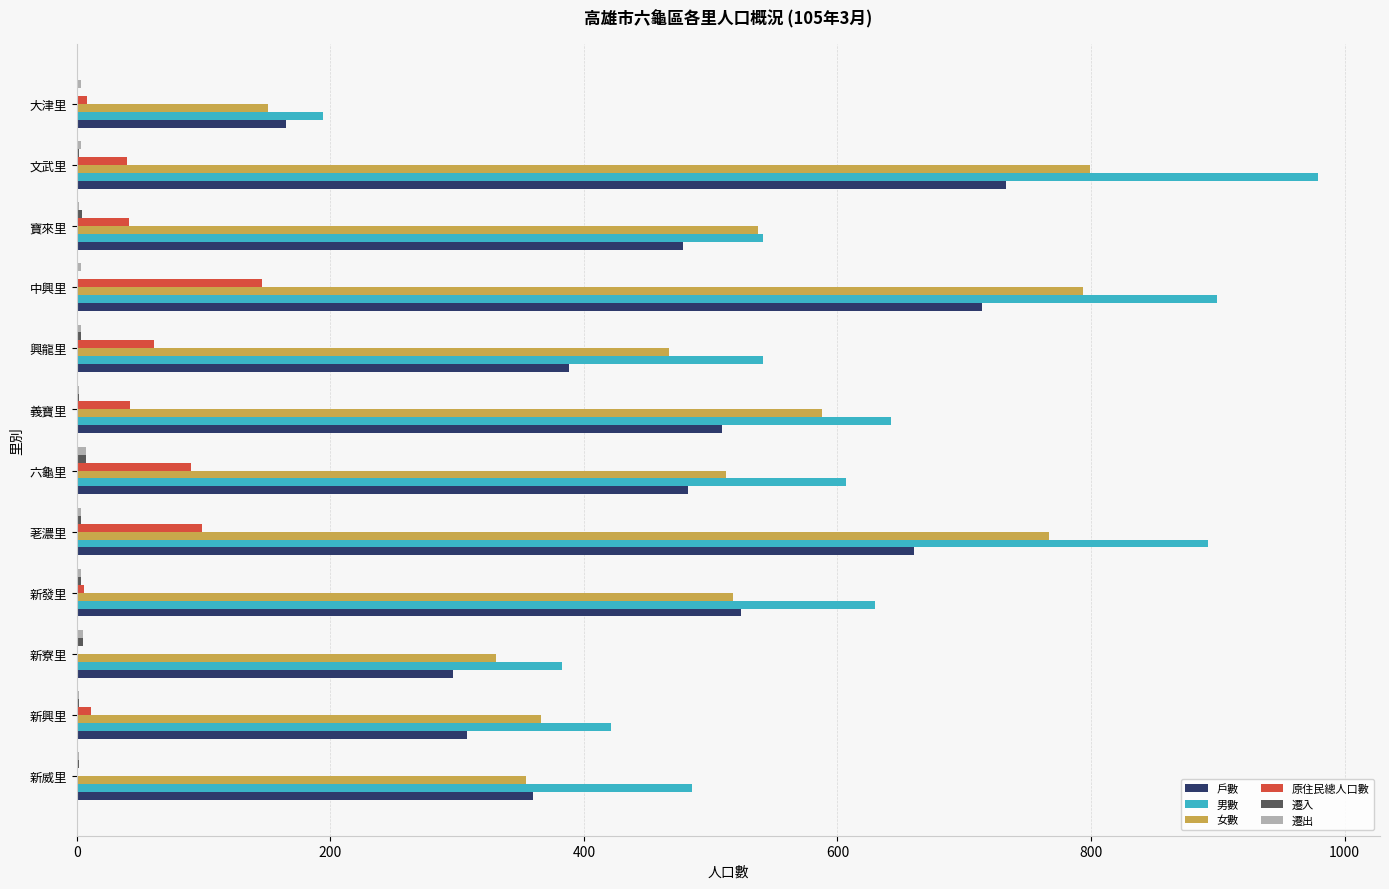

Which series changed the most between 中興里 and 大津里?

男數